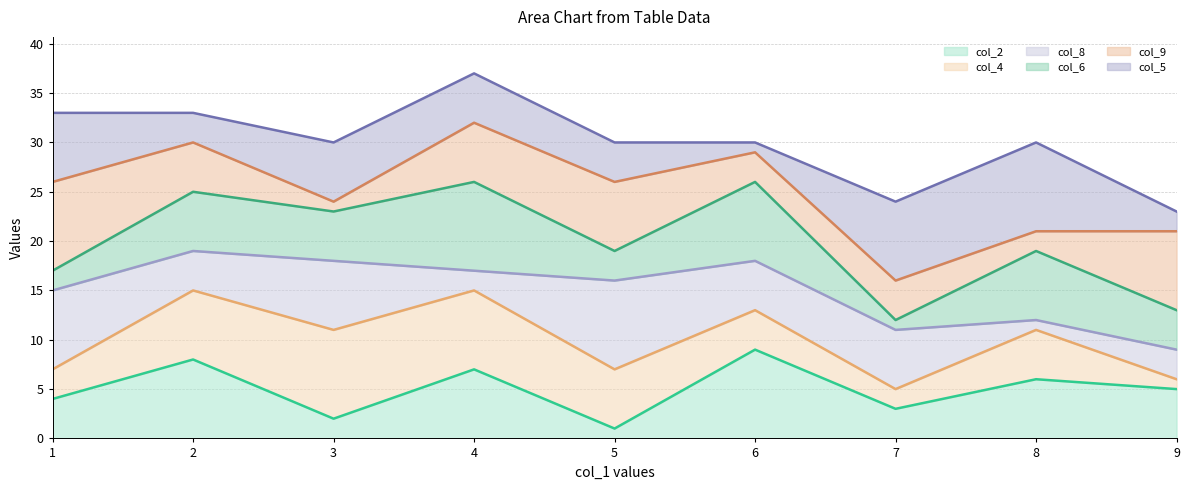

What is the sum of all col_8 (line) values?

135